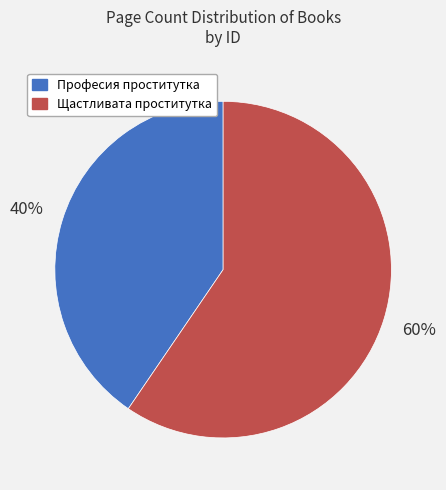

To the nearest percent, what portion does Професия проститутка represent?

40%